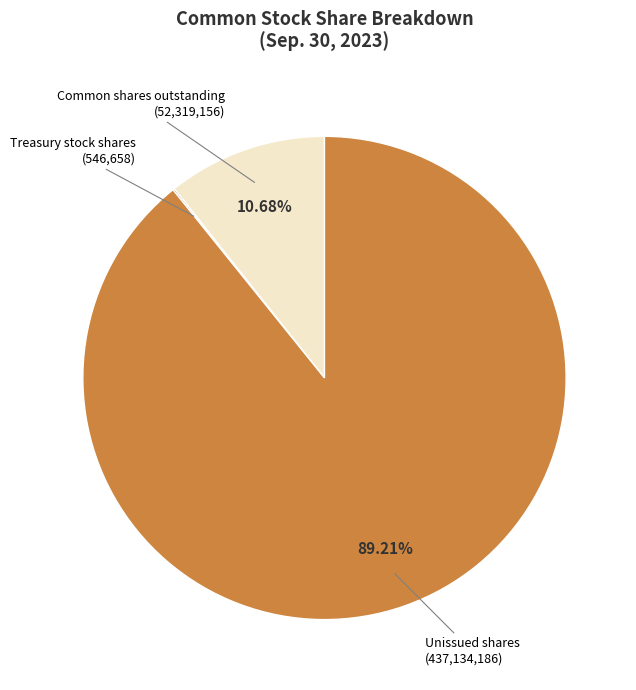

Does any single category account for the majority?

Yes